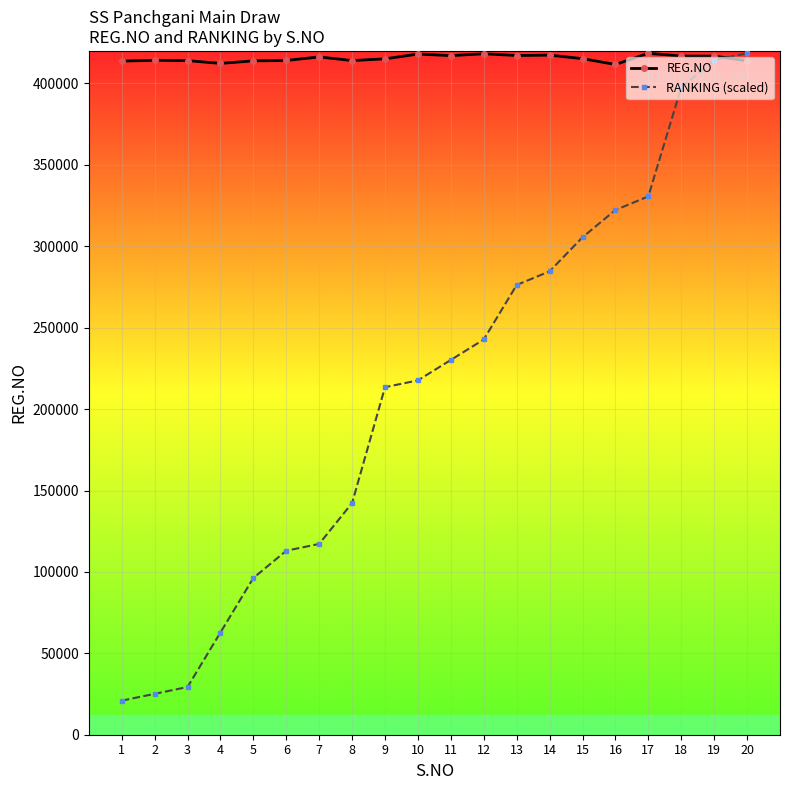

What is the sum of all REG.NO values?

8309145.0